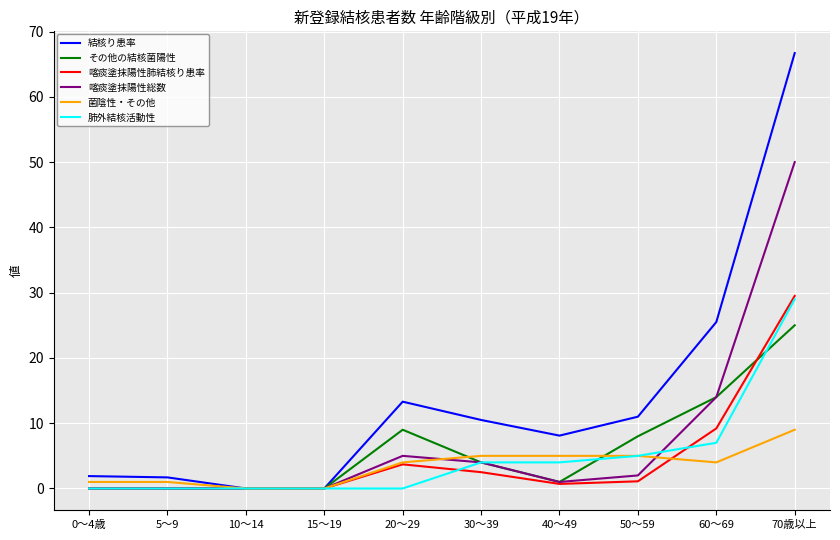

Read the 結核り患率 value at 70歳以上.

66.7